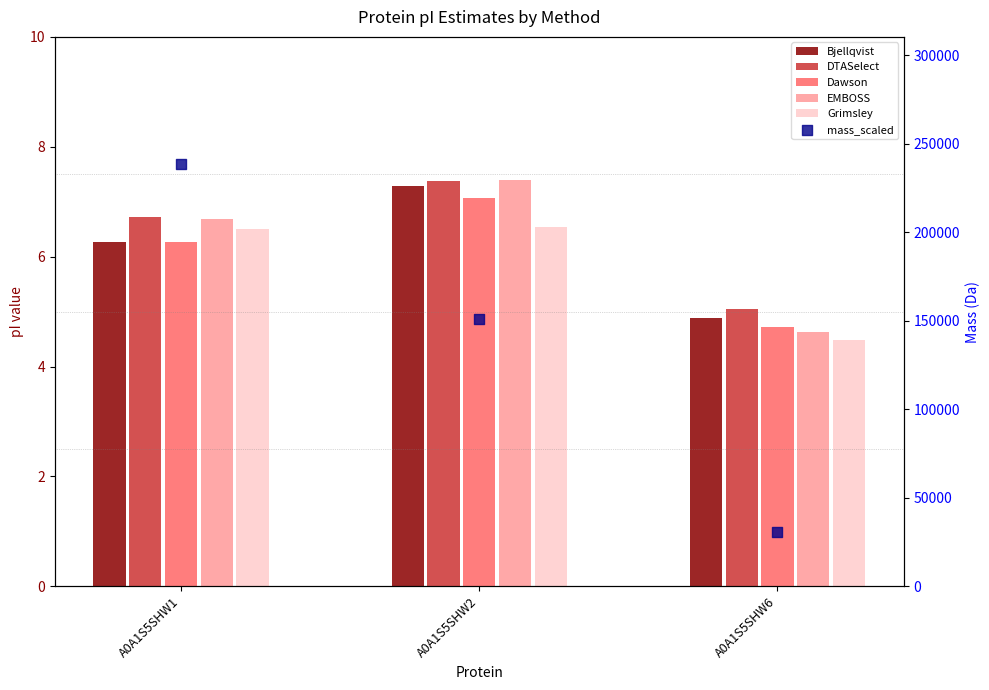

Which series contains the lowest Y value?

Grimsley